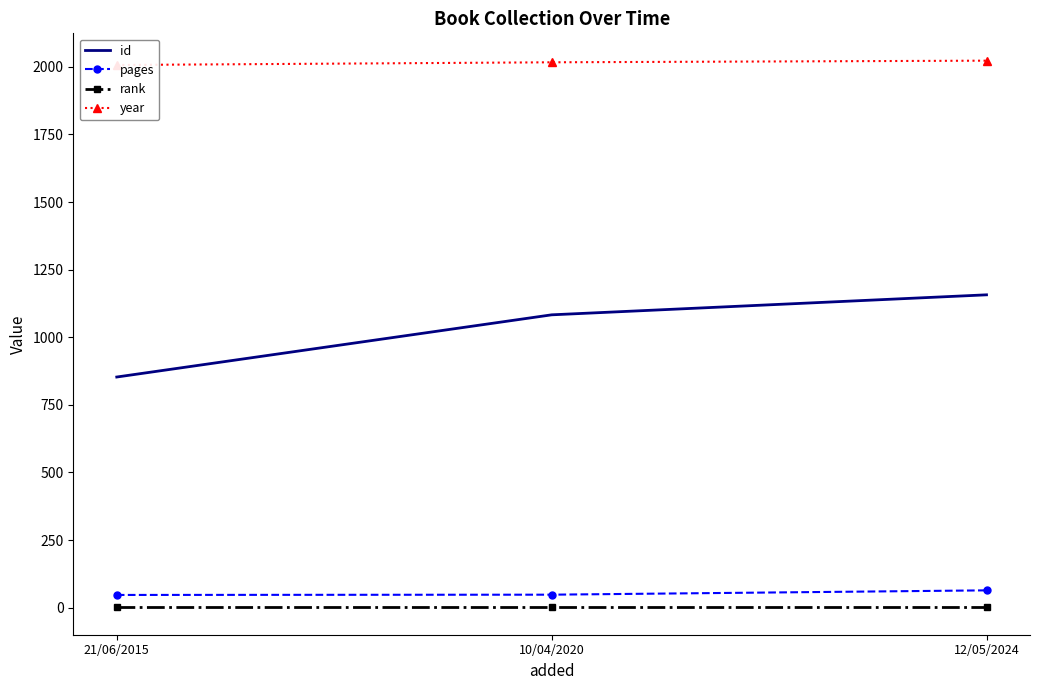

What is the average value of the year series?

2016